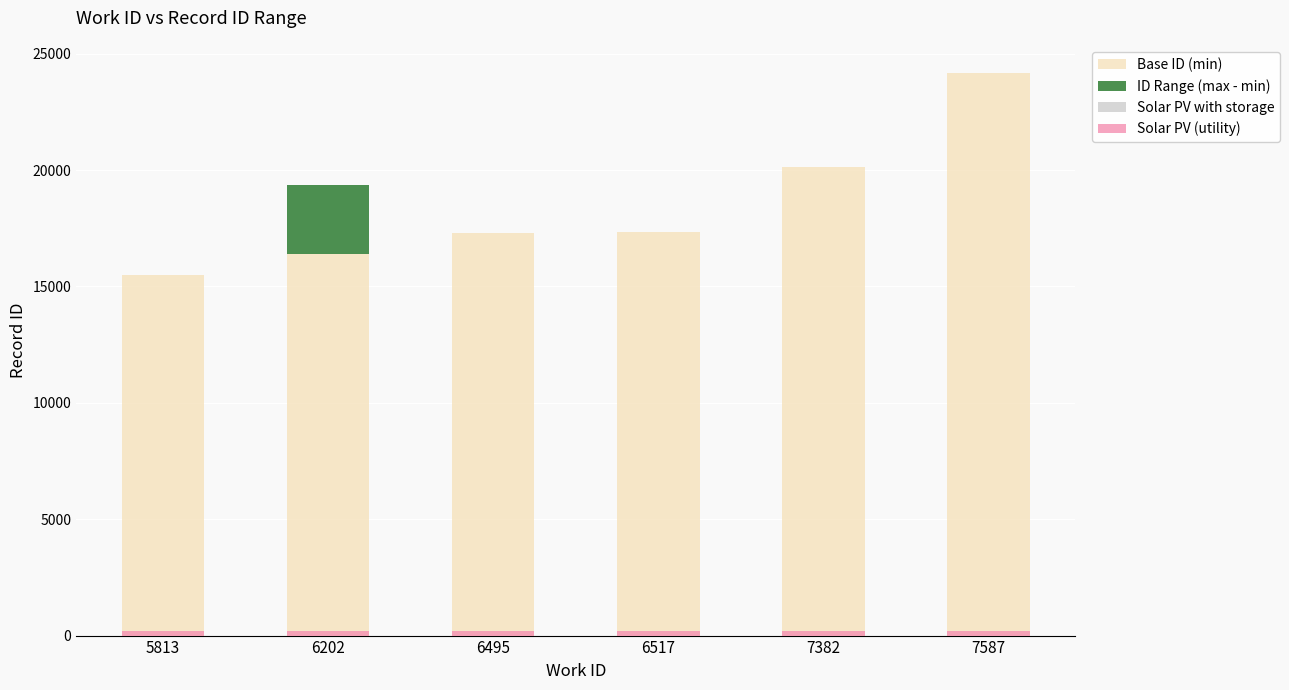

At which category is the sum across all series the highest?

7587